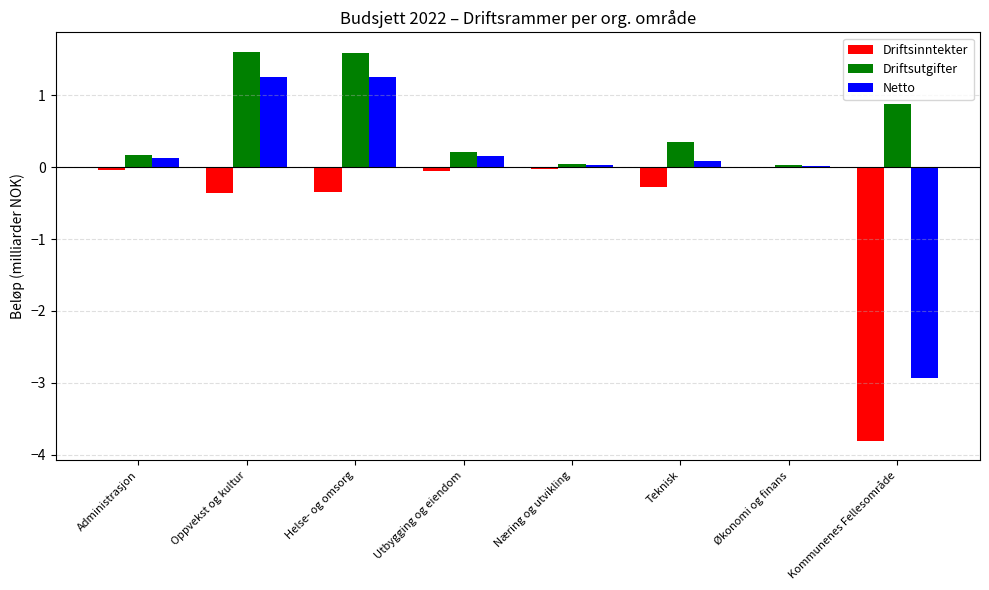

What is the total value across all series at Helse- og omsorg?

2.5